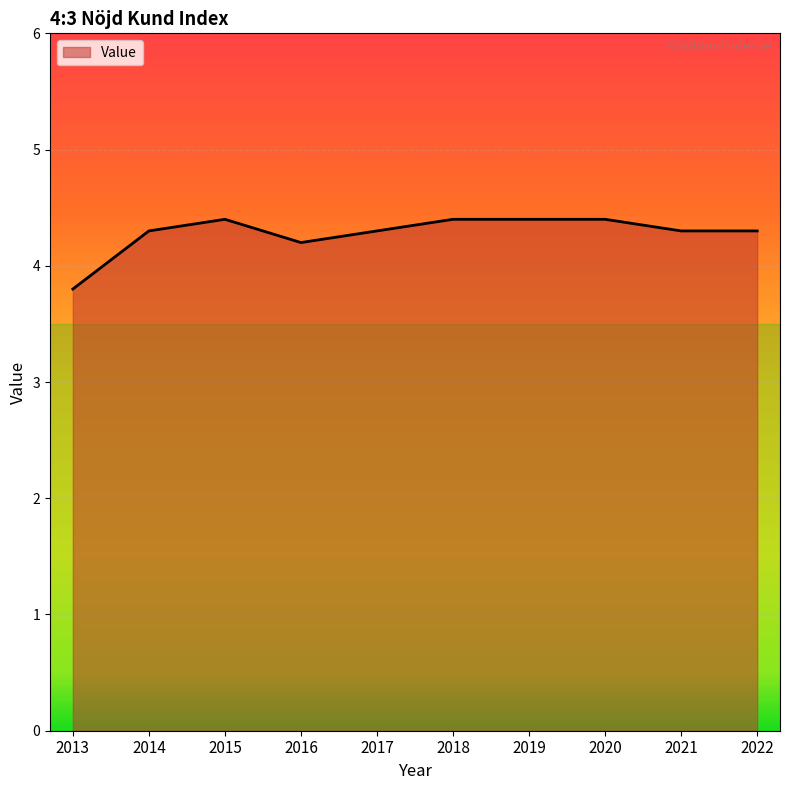

What is the difference between the values at 2019 and 2013?

0.6